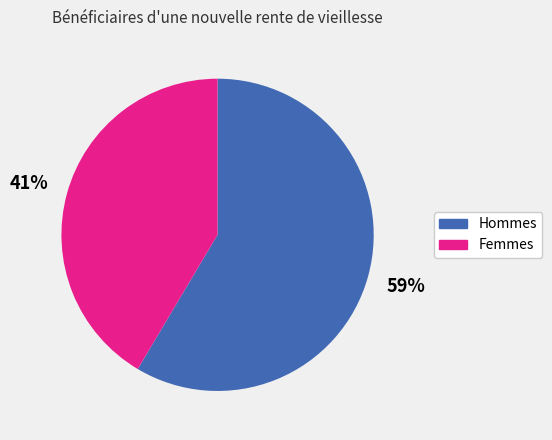

Rank the categories by value from highest to lowest.

Hommes, Femmes